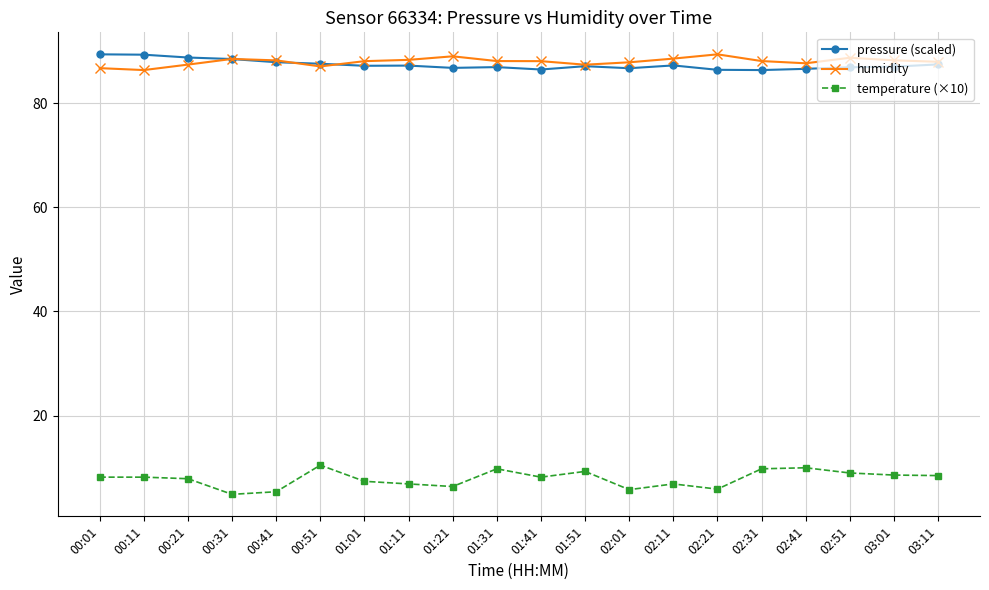

What is the total value across all series at 01:51?

183.7